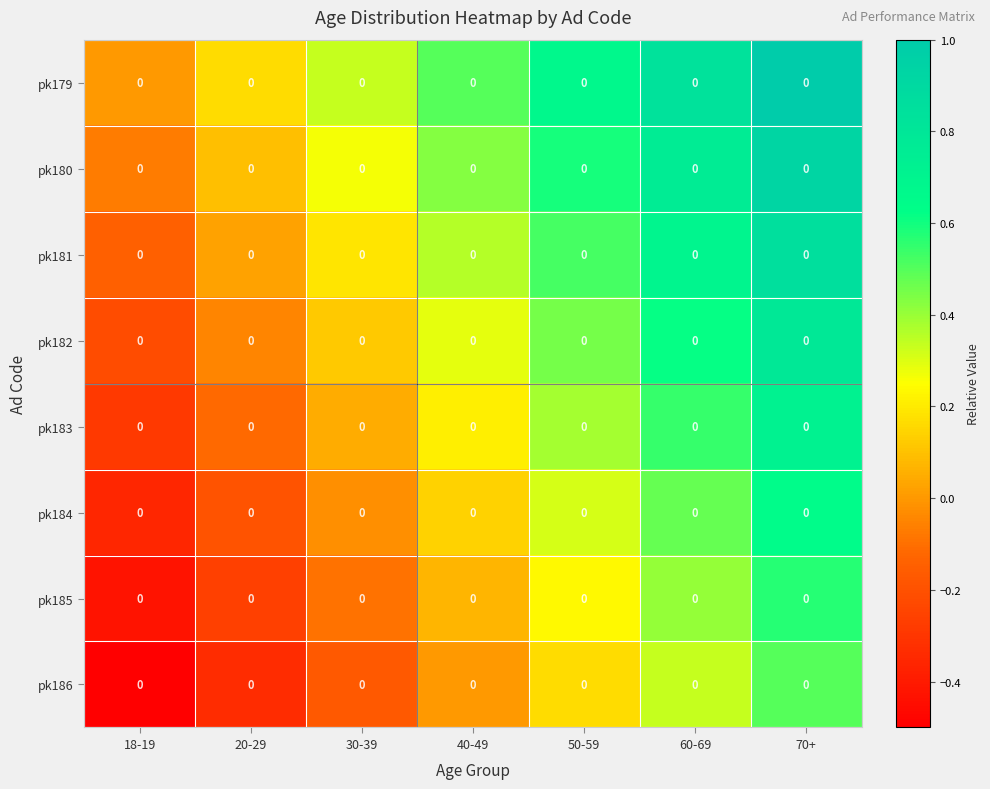

Reading left to right, transcribe all the data shown in this chart.

pk179: 18-19=0.0	20-29=0.0	30-39=0.0	40-49=0.0	50-59=0.0	60-69=0.0	70+=0.0
pk180: 18-19=0.0	20-29=0.0	30-39=0.0	40-49=0.0	50-59=0.0	60-69=0.0	70+=0.0
pk181: 18-19=0.0	20-29=0.0	30-39=0.0	40-49=0.0	50-59=0.0	60-69=0.0	70+=0.0
pk182: 18-19=0.0	20-29=0.0	30-39=0.0	40-49=0.0	50-59=0.0	60-69=0.0	70+=0.0
pk183: 18-19=0.0	20-29=0.0	30-39=0.0	40-49=0.0	50-59=0.0	60-69=0.0	70+=0.0
pk184: 18-19=0.0	20-29=0.0	30-39=0.0	40-49=0.0	50-59=0.0	60-69=0.0	70+=0.0
pk185: 18-19=0.0	20-29=0.0	30-39=0.0	40-49=0.0	50-59=0.0	60-69=0.0	70+=0.0
pk186: 18-19=0.0	20-29=0.0	30-39=0.0	40-49=0.0	50-59=0.0	60-69=0.0	70+=0.0